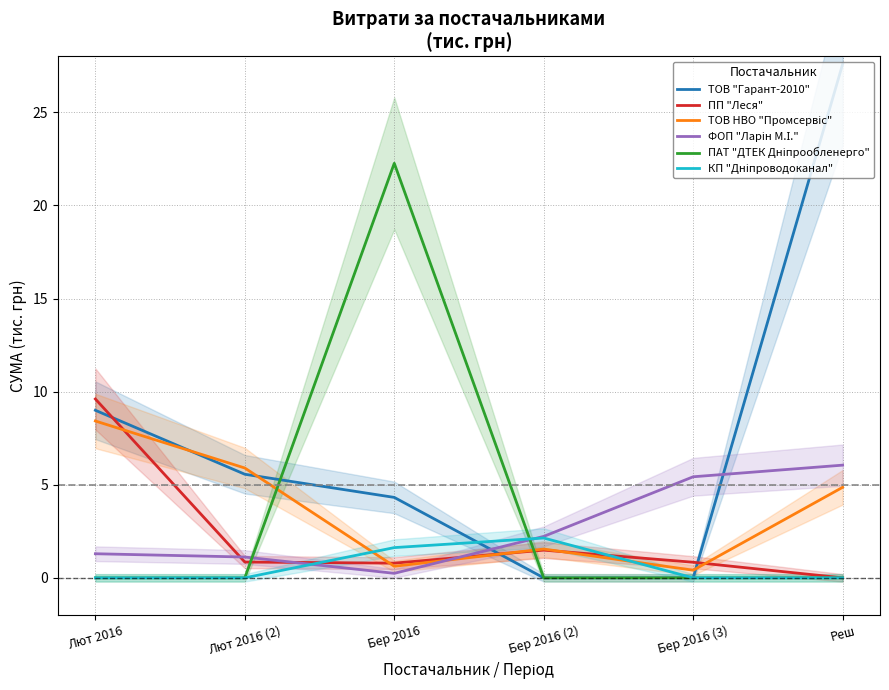

At which category is the sum across all series the highest?

Реш